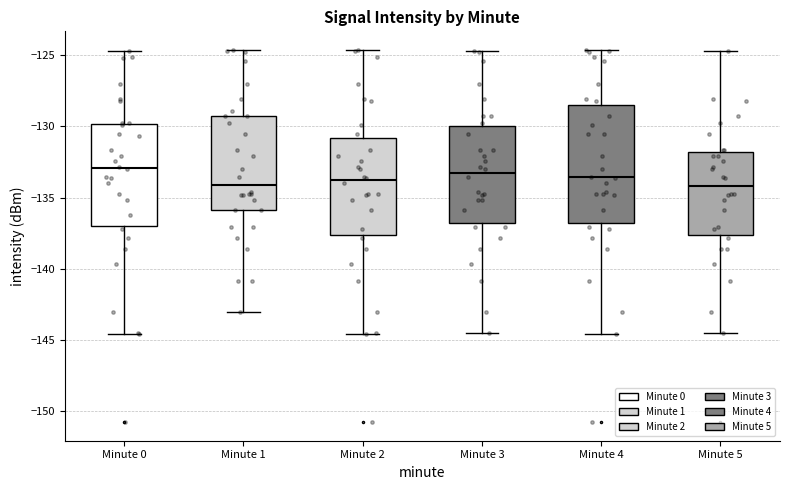

Reading left to right, read every box against the y-axis: the position of its median line, the range the box covers, and the ends of its whiskers. The values are not printed on the chart, so give them approximately, as read against the axis.

Minute 0: median -133.0, box -137.0 to -130.0, whiskers -144.5 to -124.5
Minute 1: median -134.0, box -136.0 to -129.5, whiskers -143.0 to -124.5
Minute 2: median -134.0, box -137.5 to -131.0, whiskers -144.5 to -124.5
Minute 3: median -133.5, box -137.0 to -130.0, whiskers -144.5 to -124.5
Minute 4: median -133.5, box -137.0 to -128.5, whiskers -144.5 to -124.5
Minute 5: median -134.0, box -137.5 to -132.0, whiskers -144.5 to -124.5